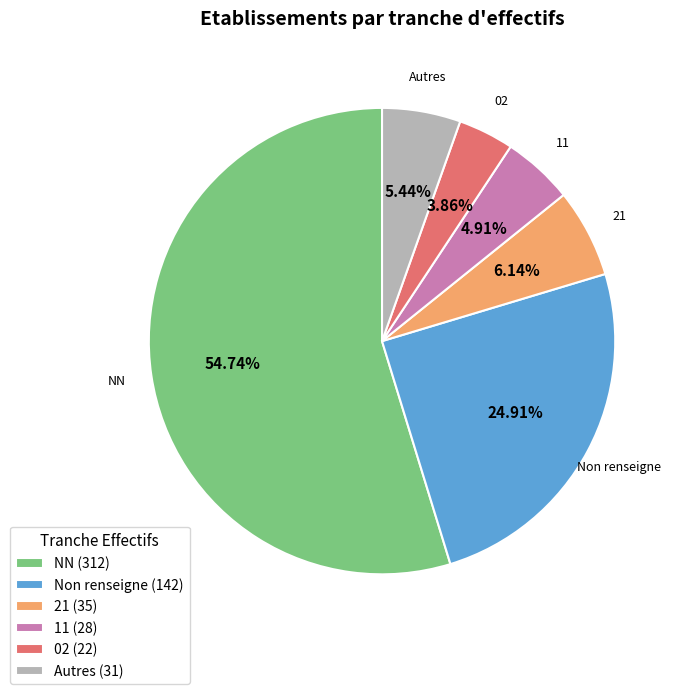

Combined, do 11 (28) and 21 (35) account for over 50%?

No